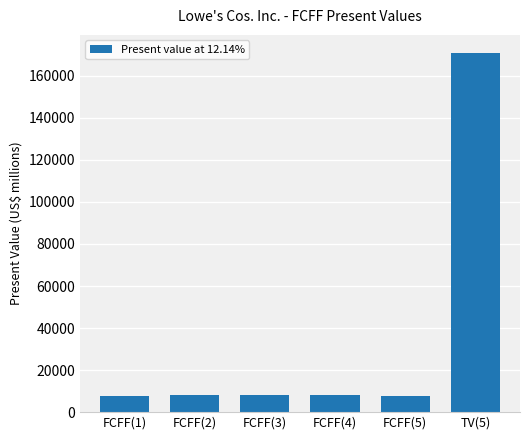

What is the difference between the values at FCFF(2) and FCFF(4)?

60